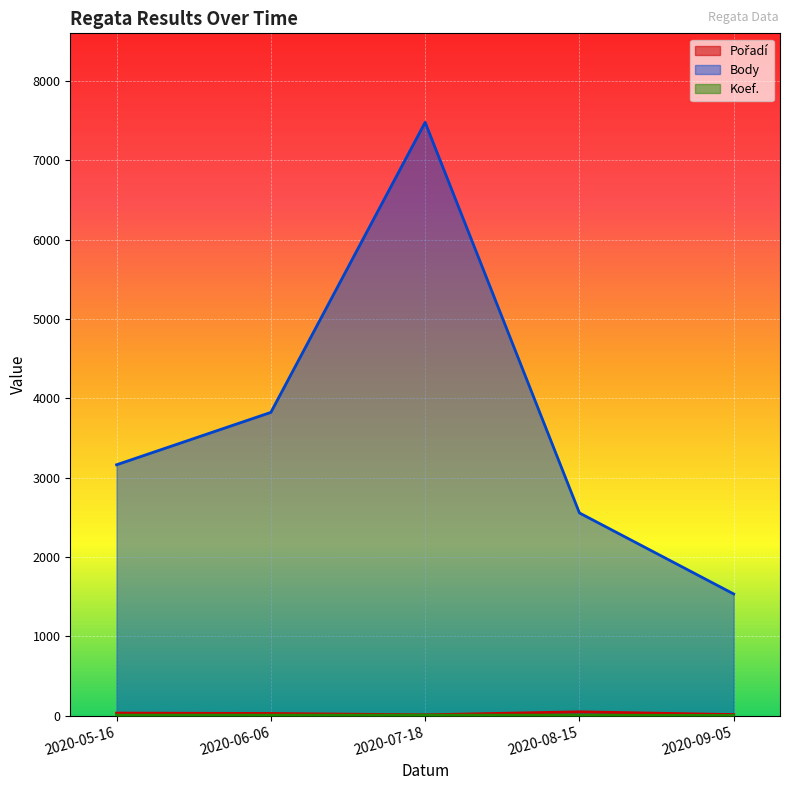

Which series has the largest total across all categories?

Body